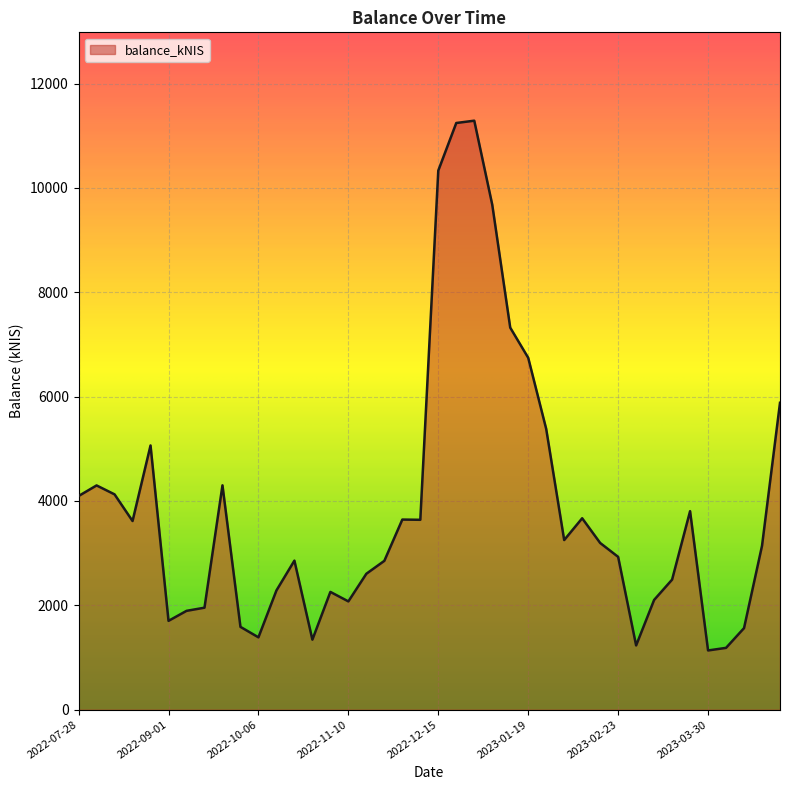

What is the difference between the maximum and minimum values?

10153.7